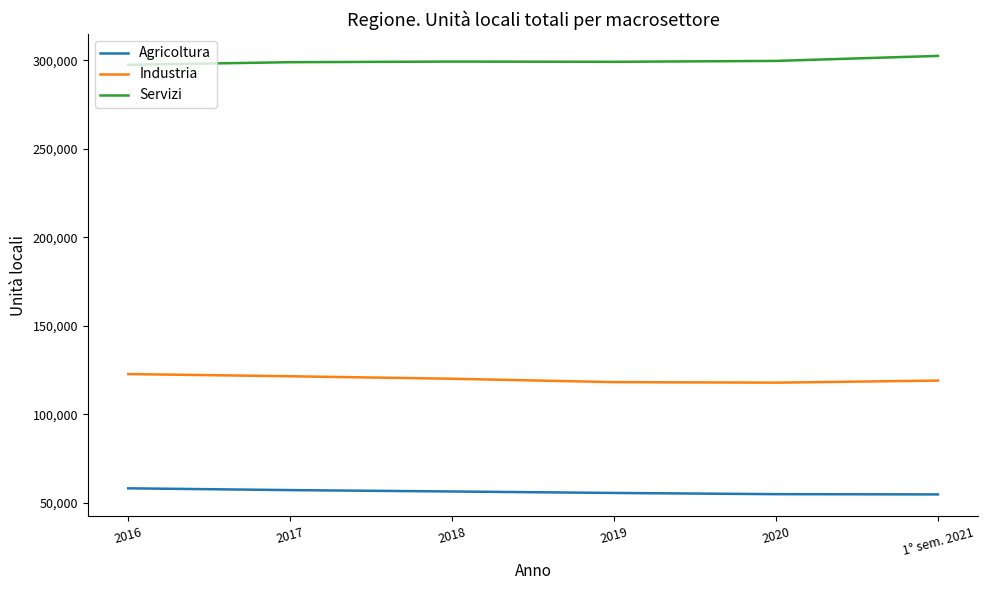

Is this an area chart (filled region under the line)?

No